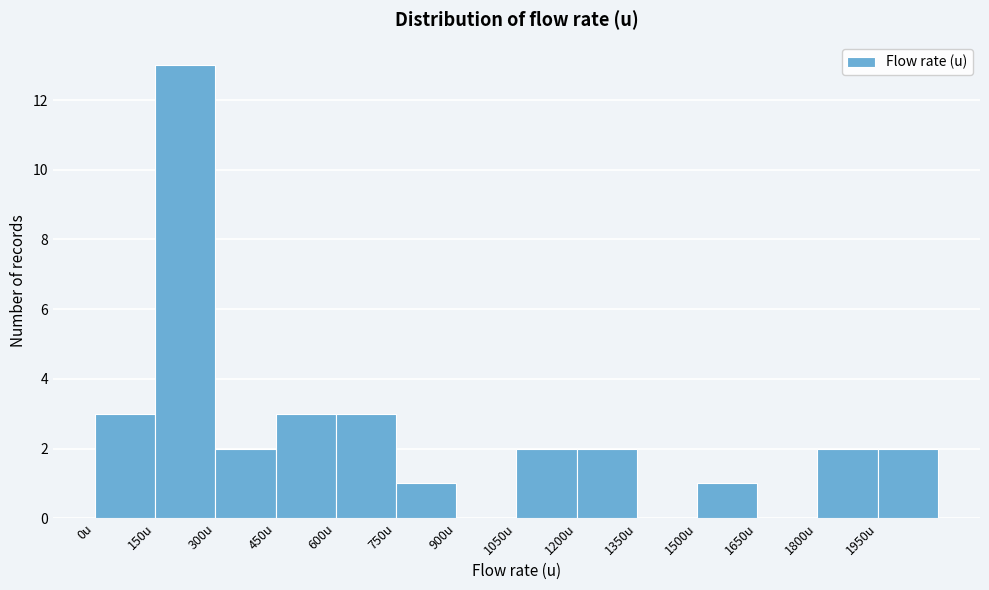

Reading left to right, transcribe this chart: for each bar, give the range it covers on the x-axis and its height. Neither the bar edges nor the heights are printed on the chart, so give them approximately, as read against the axes.

0 to 150: 3
150 to 300: 13
300 to 450: 2
450 to 600: 3
600 to 750: 3
750 to 900: 1
900 to 1050: 0
1050 to 1200: 2
1200 to 1350: 2
1350 to 1500: 0
1500 to 1650: 1
1650 to 1800: 0
1800 to 1950: 2
1950 to 2100: 2